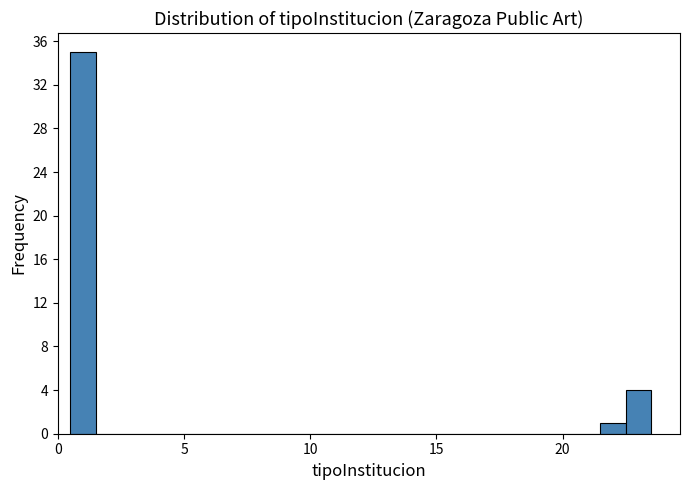

Read against the x-axis, roughly where is the centre of the tallest bar?

1.0